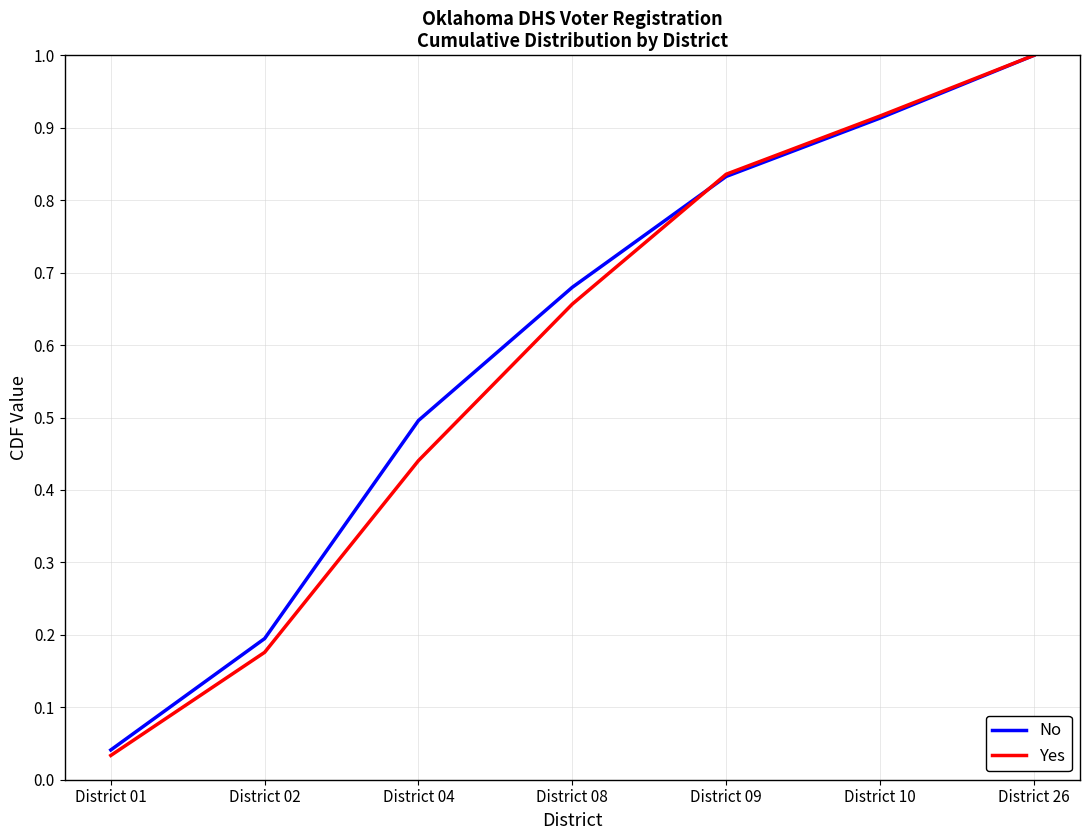

The value of No at District 10 is 1.5. True or false?

False